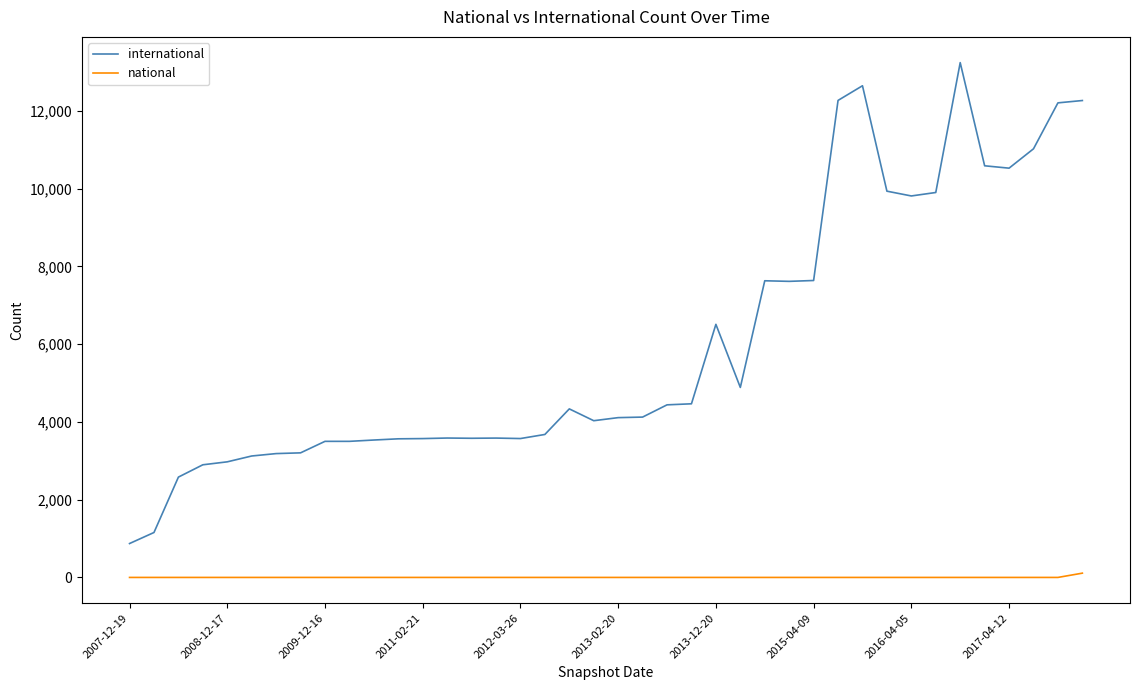

What are all the series names shown in the legend?

international, national